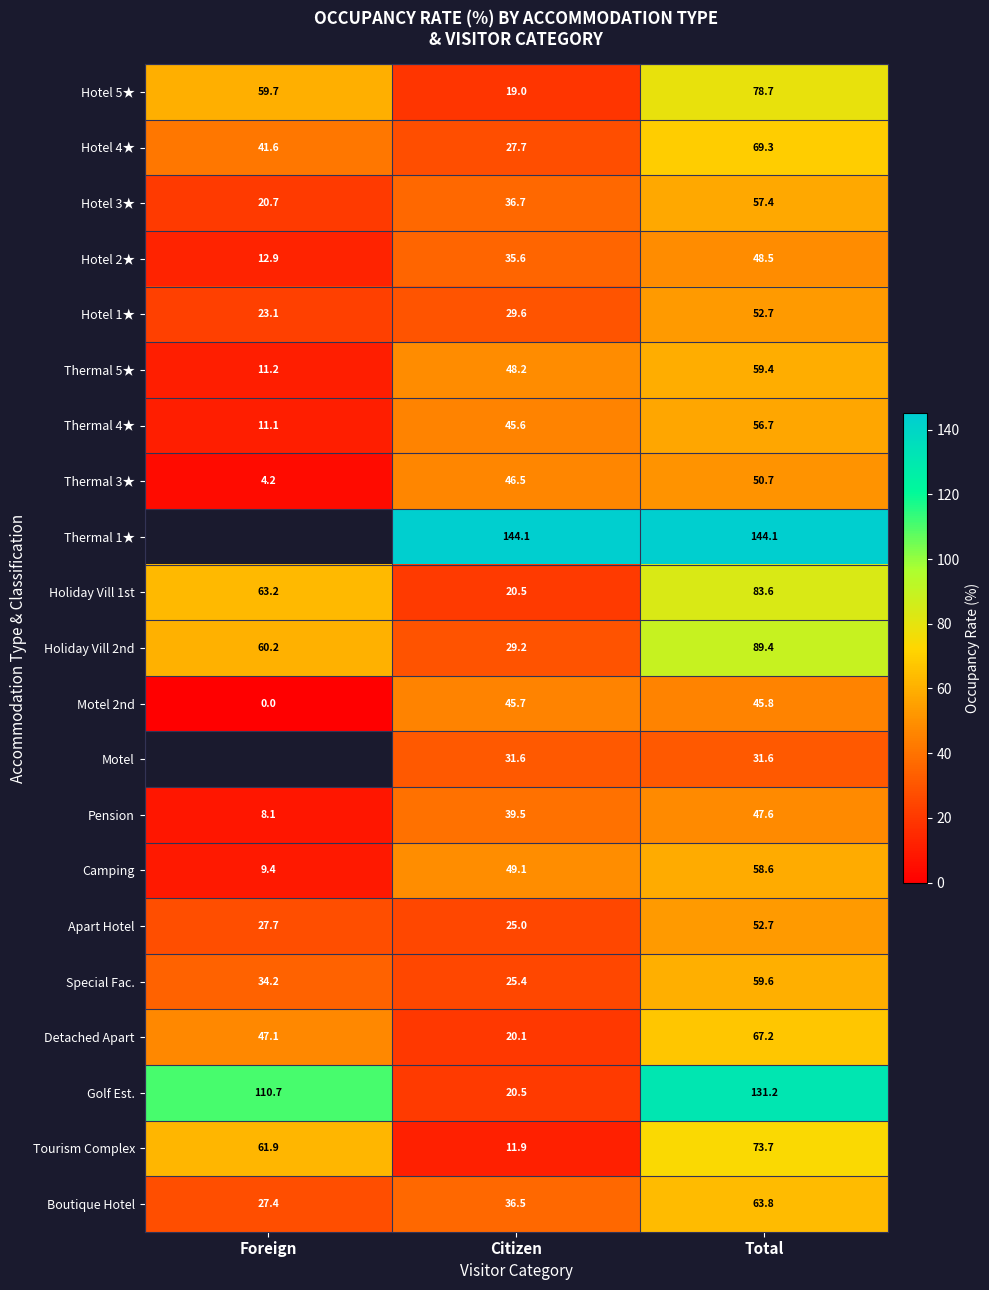

How many data points in Hotel 2★ are less than 35?

1